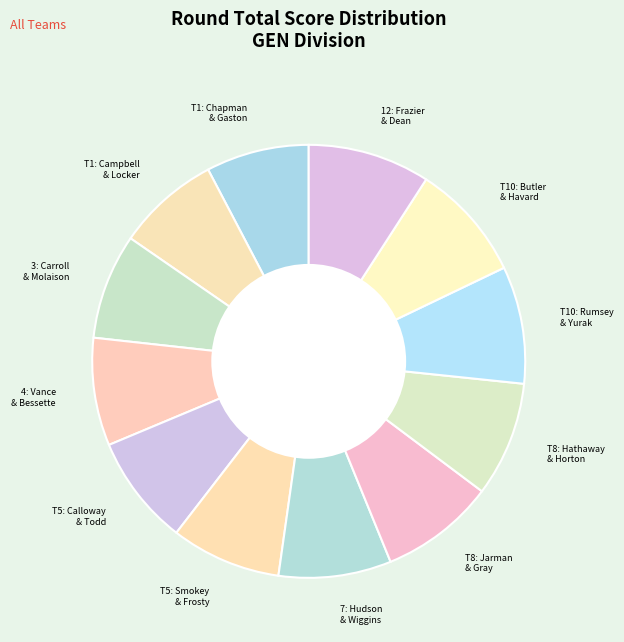

How many slices are in this pie chart?

12